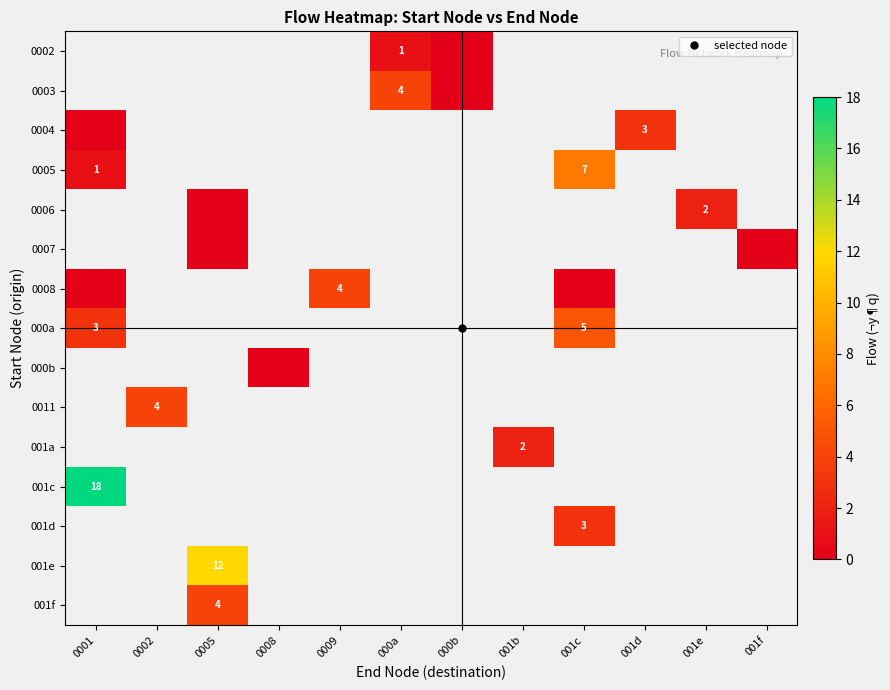

Which category has the lowest value across all series?

000b